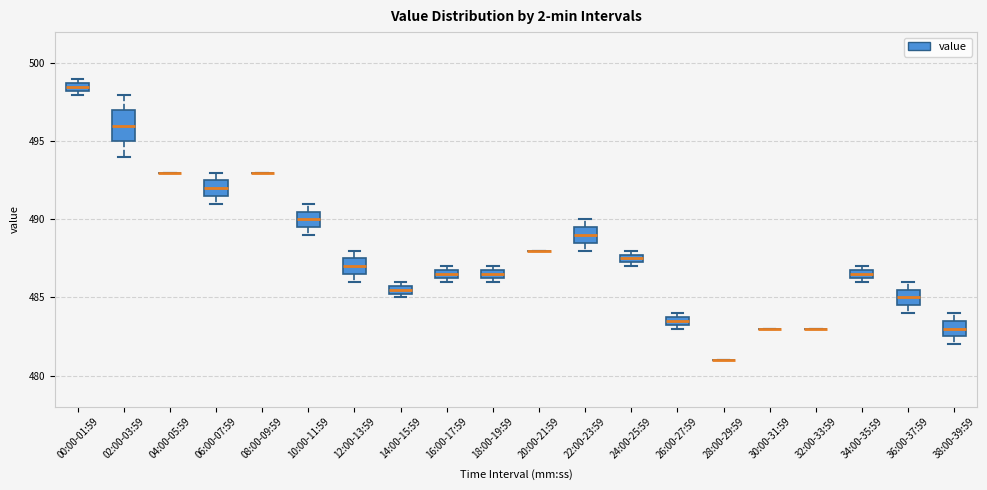

Which box is the tallest, from its lower edge to its upper edge?

02:00-03:59